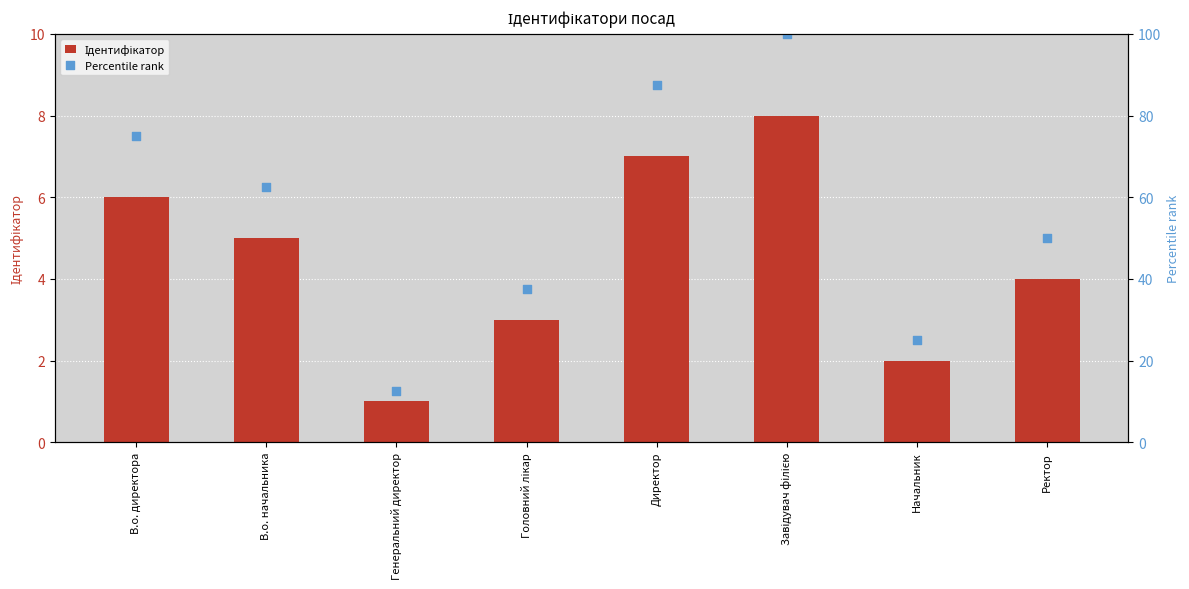

Which series reaches the minimum Y coordinate?

Ідентифікатор